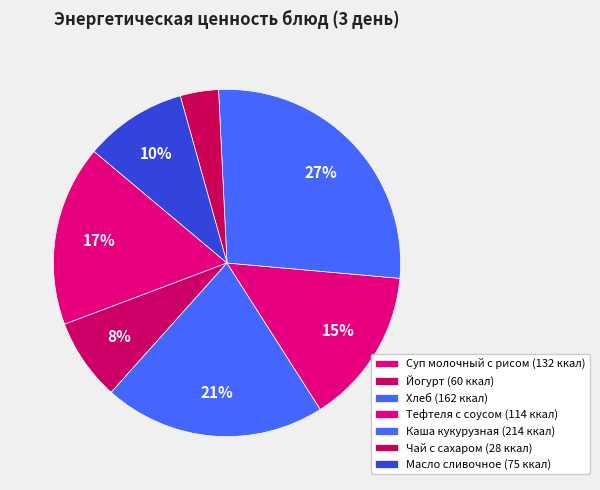

How many slices are in this pie chart?

7